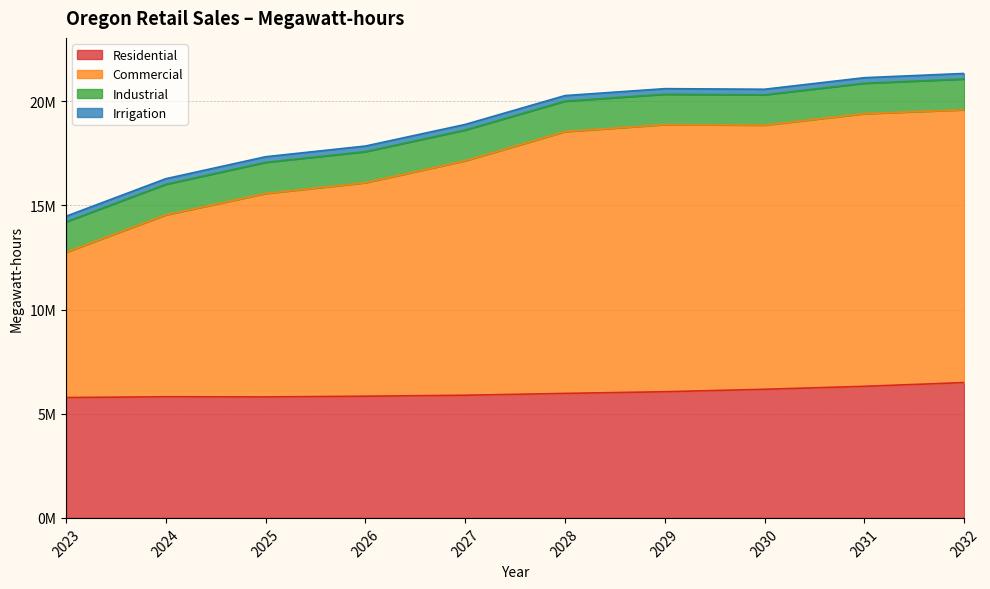

The Residential series shows 5887124.5 at 2027. True or false?

True